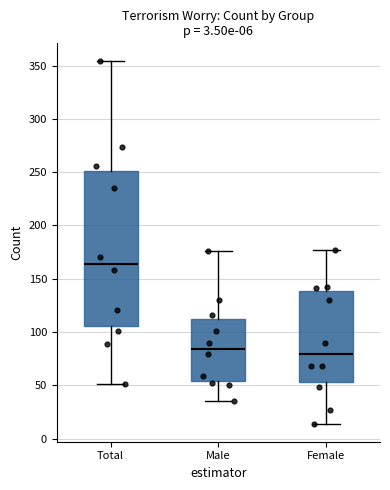

Which box's median line is the highest?

Total